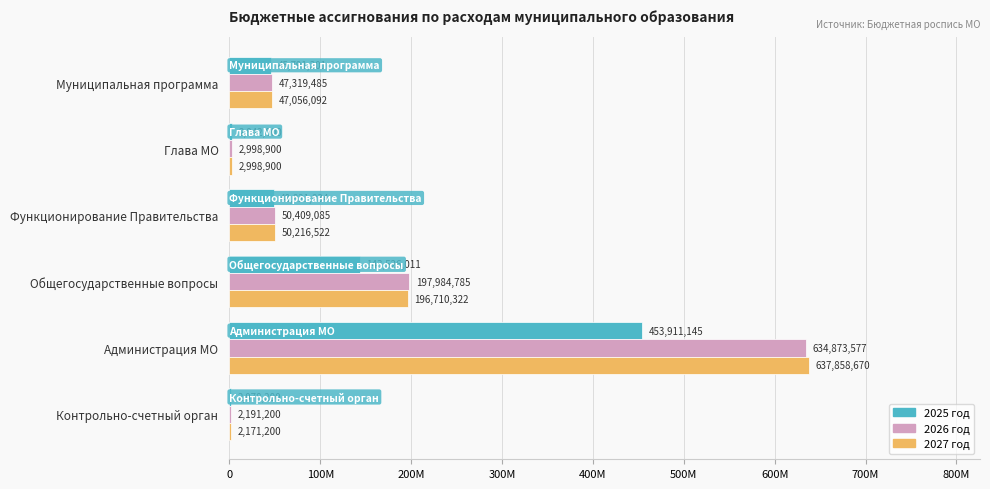

What are all the series names shown in the legend?

2025 год, 2026 год, 2027 год